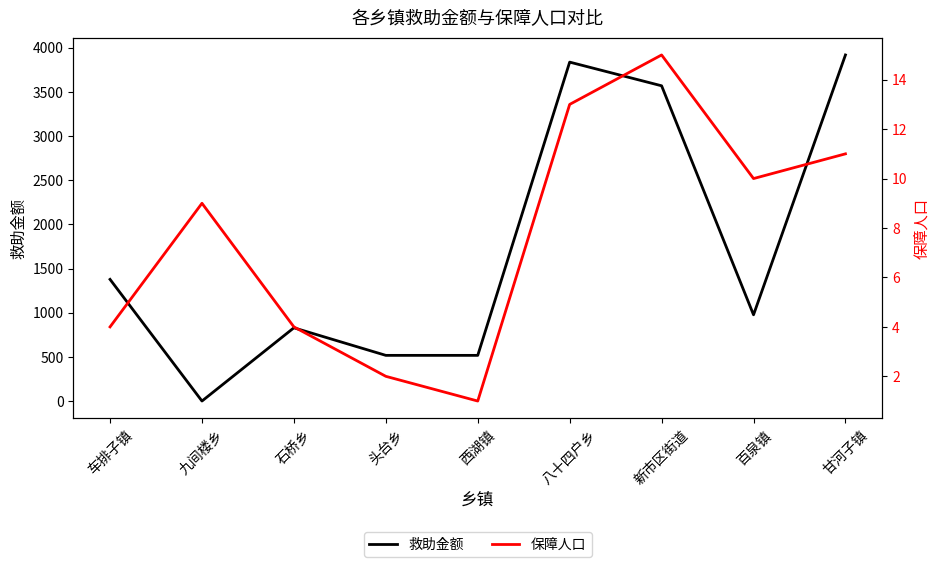

At which label does 救助金额 reach its minimum?

九间楼乡